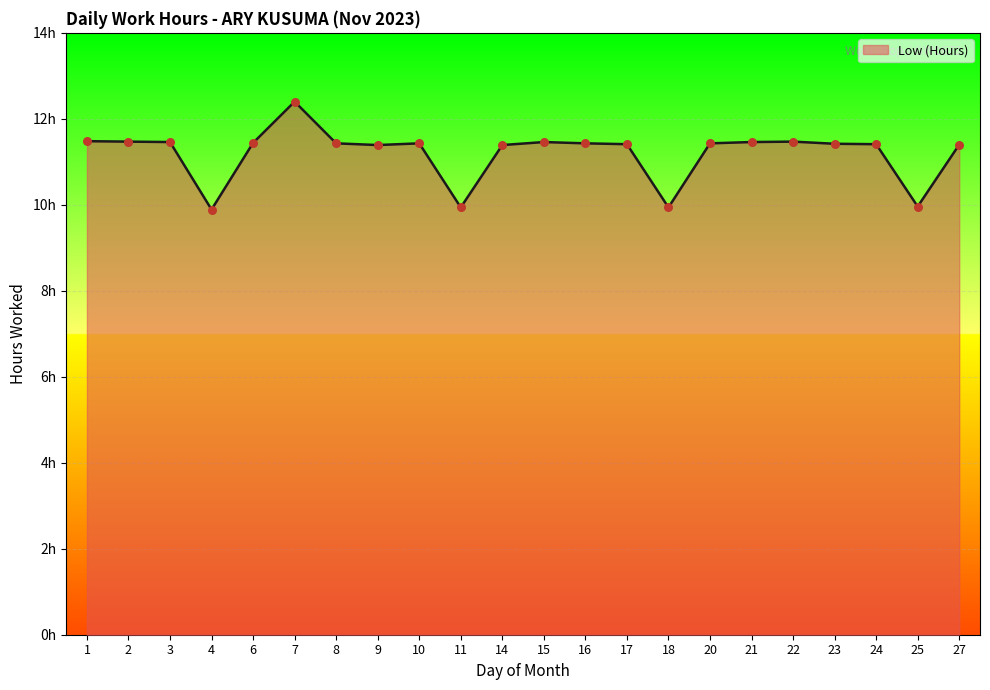

Approximately how many times larger is the value at 1 compared to 2?

1.0